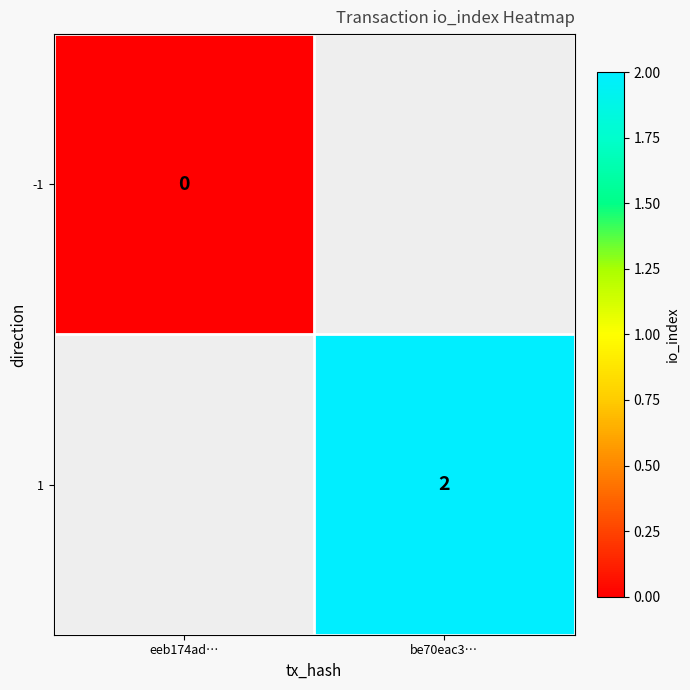

The 1 series shows 3 at be70eac3…. True or false?

False